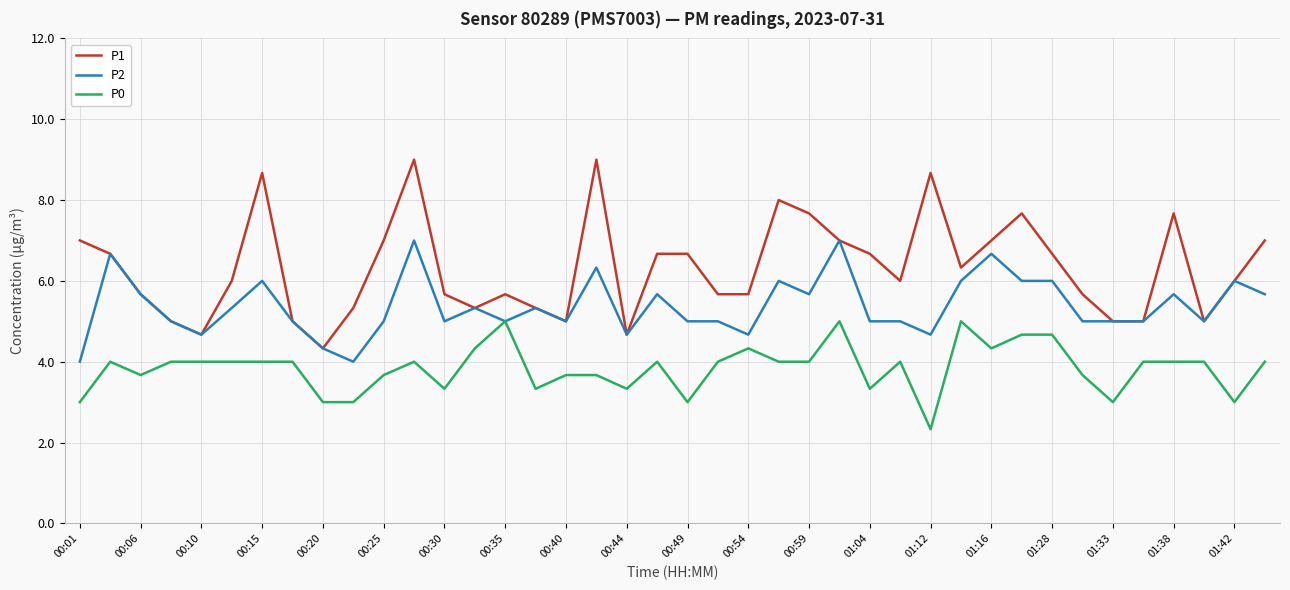

What is the maximum value for P0?

5.0